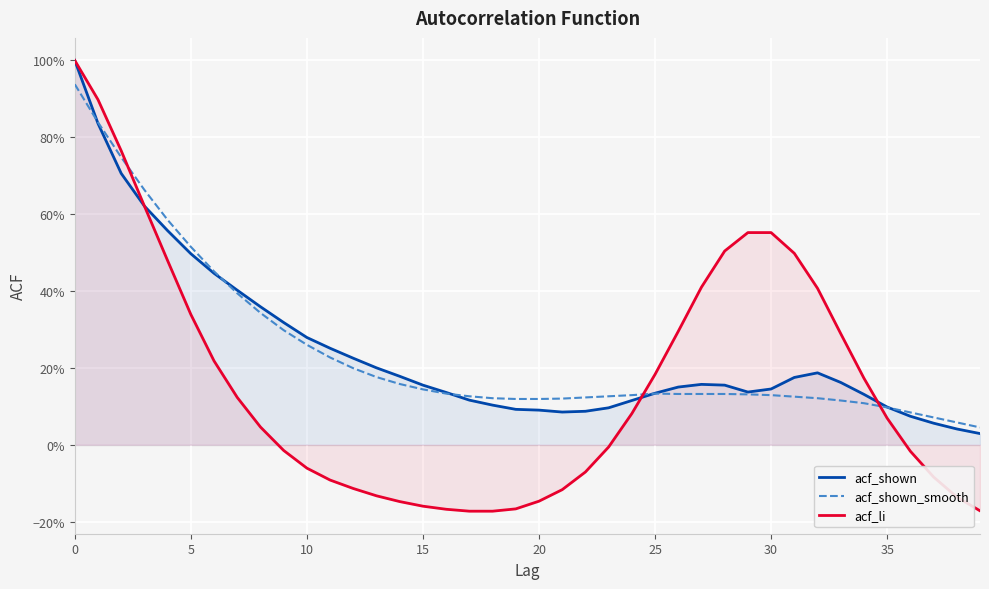

Is the value of acf_li at 35 greater than the value of acf_shown at 34?

No